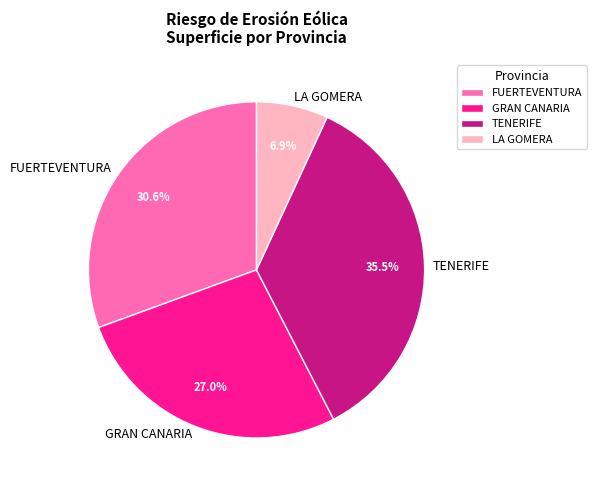

How many segments does this pie chart have?

4